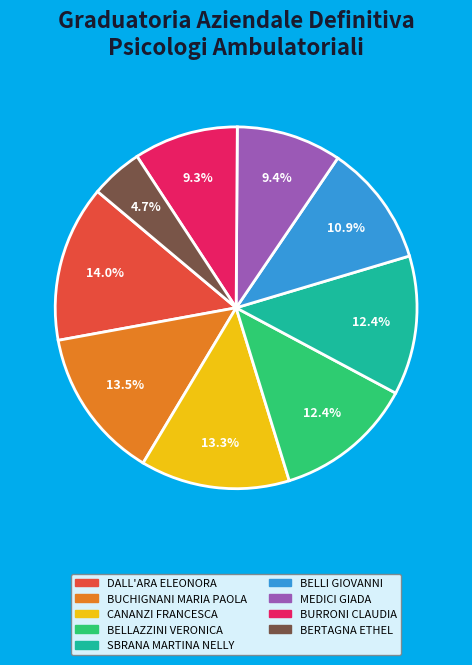

To the nearest percent, what percentage of the pie is BELLAZZINI VERONICA?

12%